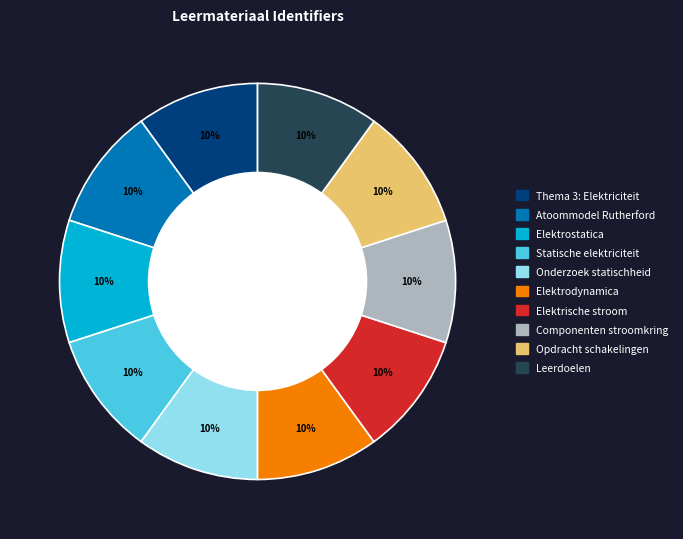

Is there any slice that represents more than half of the pie?

No